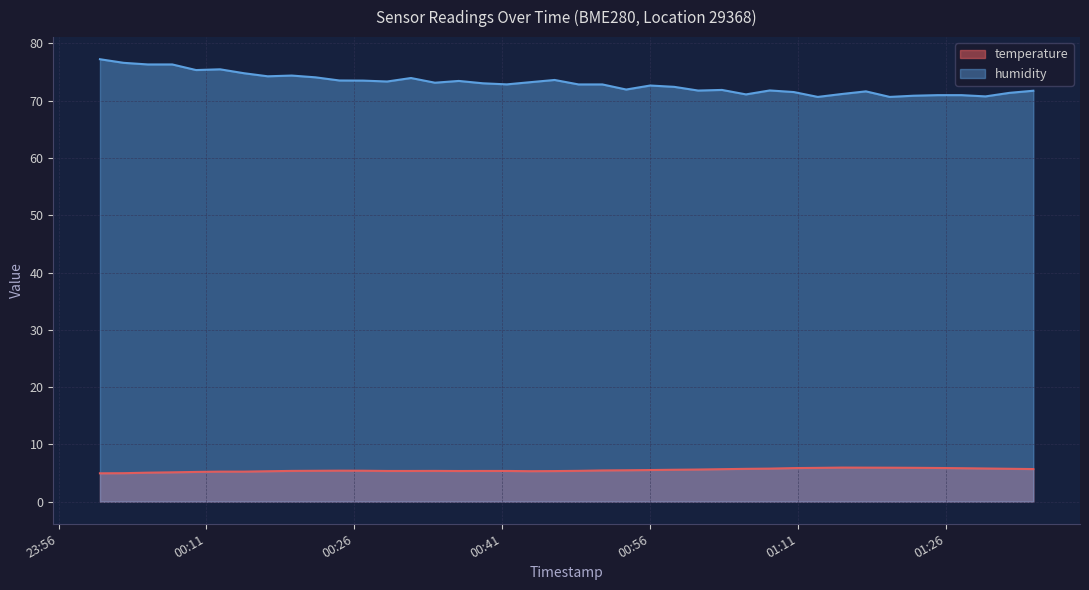

Count the number of data series in this chart.

2